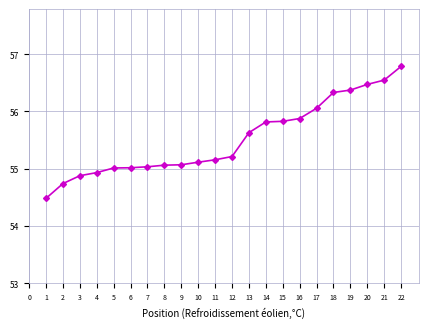

What is the greatest value displayed?

56.8